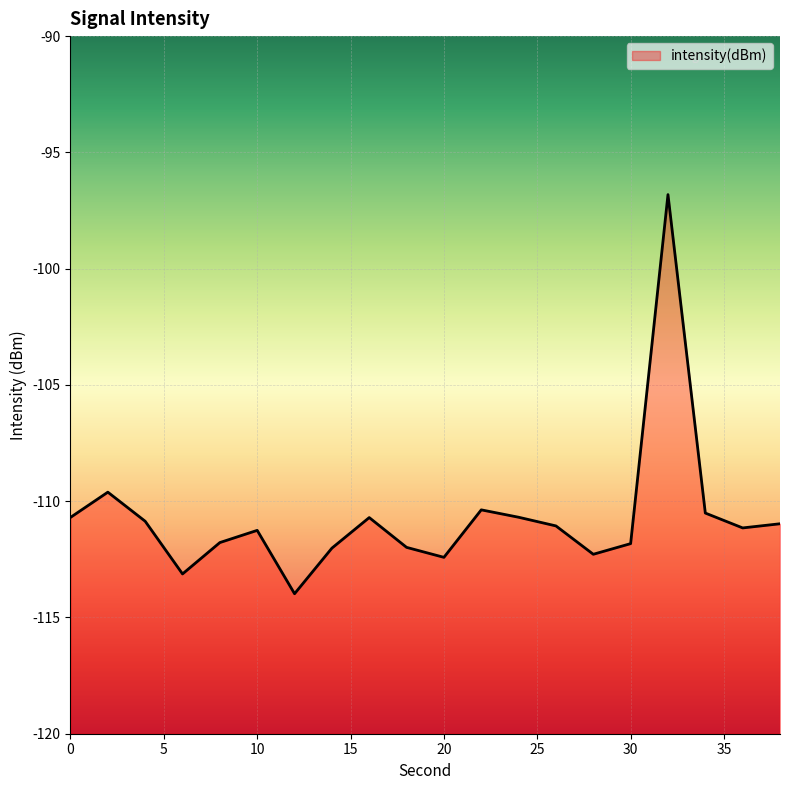

Count the number of data series in this chart.

1